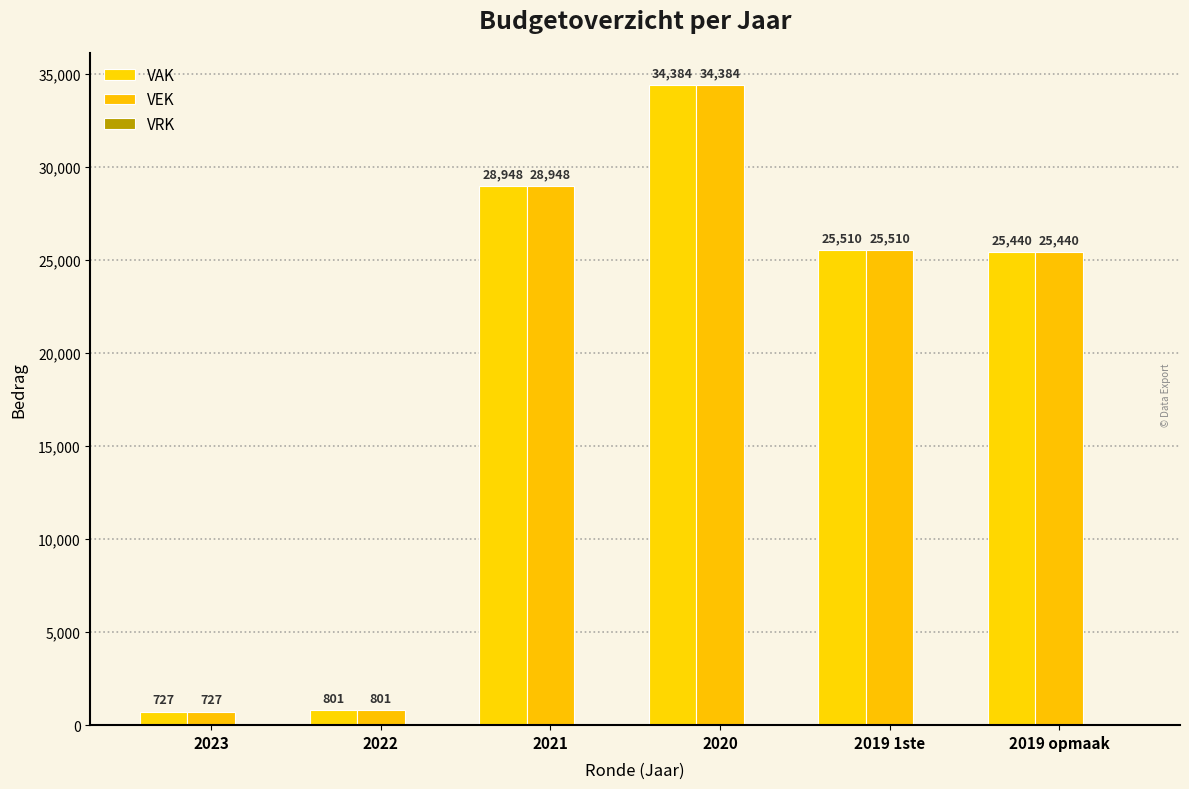

How many bars are there in each group?

2